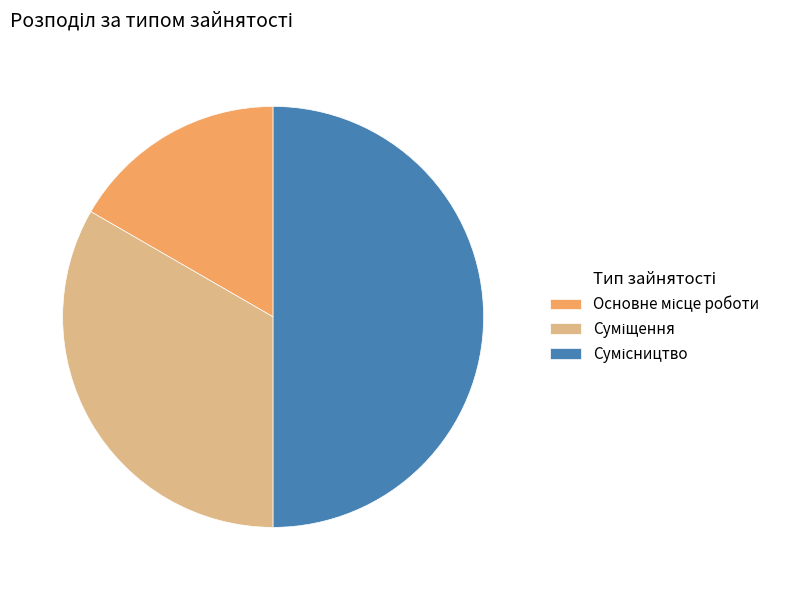

Rank the categories by value from highest to lowest.

Сумісництво, Суміщення, Основне місце роботи